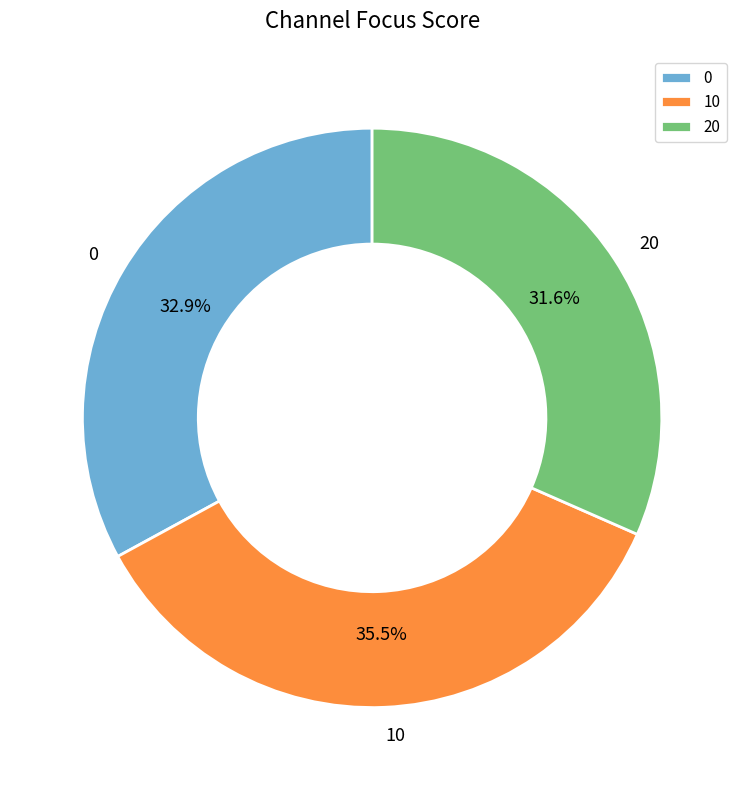

To the nearest percent, what is the combined percentage of 10 and 0?

68%